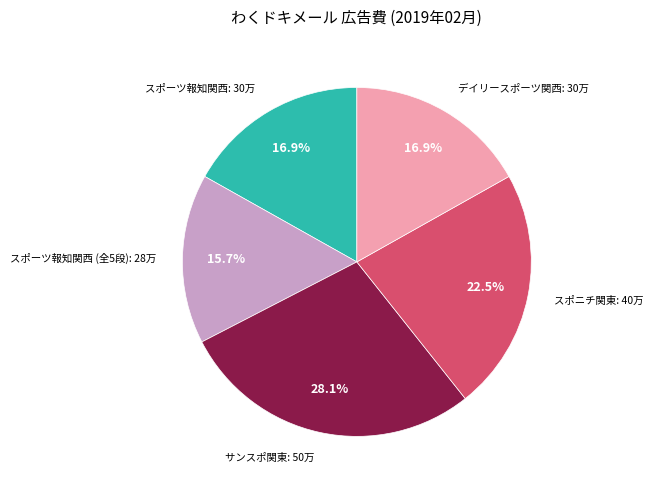

Which slice is the largest?

サンスポ関東